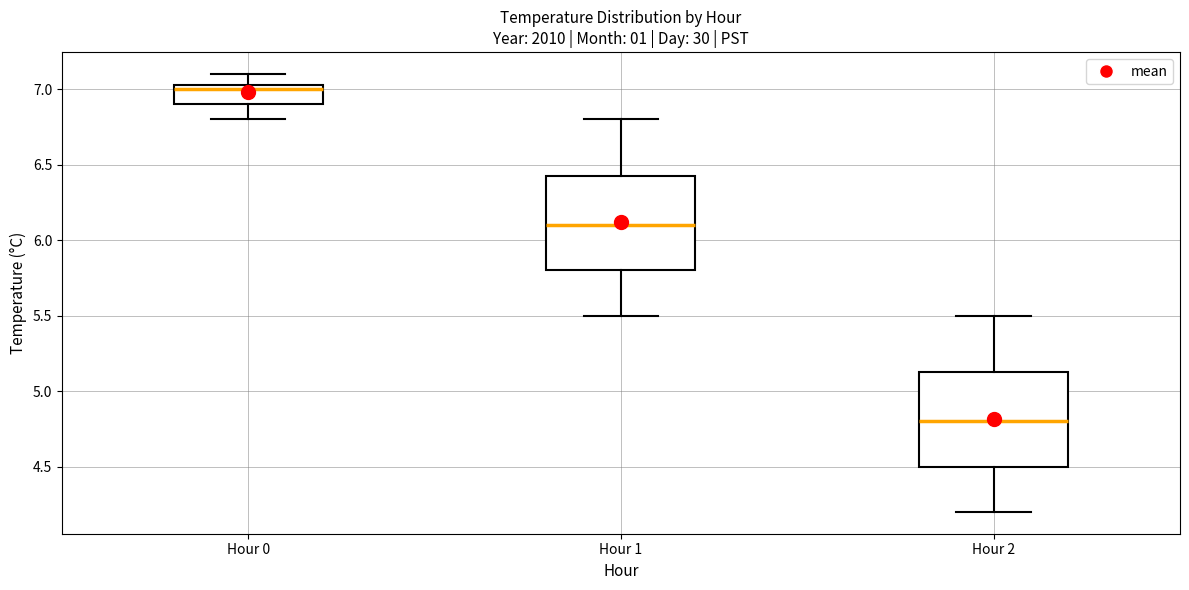

Where is the lower edge of the box for Hour 0 on the y-axis? The values are not printed on the chart, so give them approximately, as read against the axis.

6.90